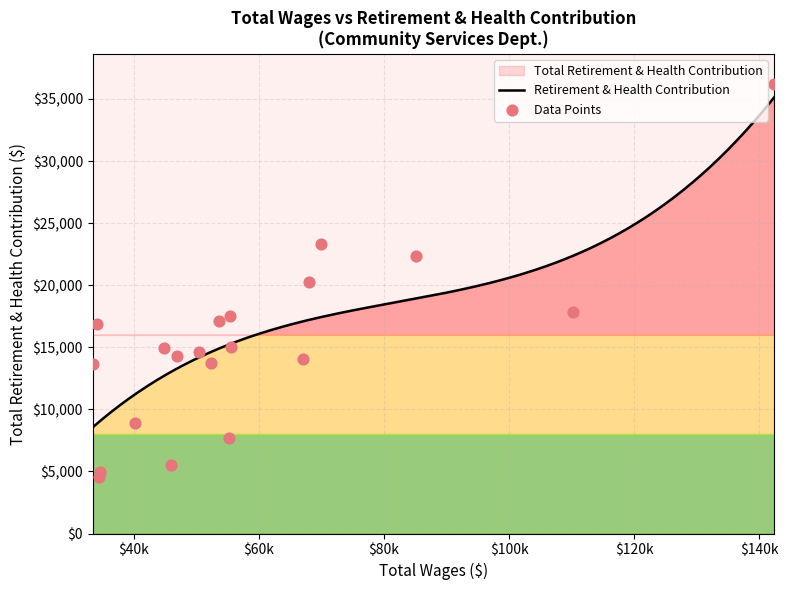

Approximately how many times larger is the value at 7 compared to 2?

0.8